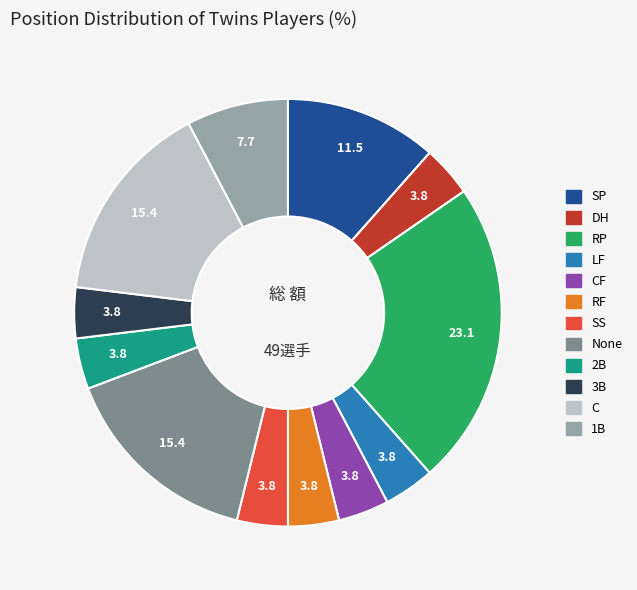

Does any single category account for the majority?

No